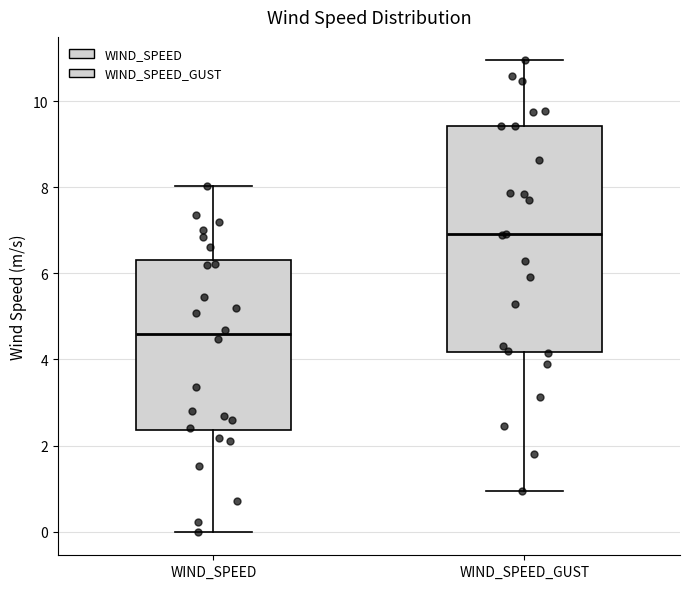

Reading left to right, transcribe this box plot: for each box, give where its median line is, the range the box spans, and where its two whiskers end, as read against the y-axis. The values are not printed on the chart, so give them approximately, as read against the axis.

WIND_SPEED: median 4.6, box 2.4 to 6.4, whiskers 0.0 to 8.0
WIND_SPEED_GUST: median 7.0, box 4.2 to 9.4, whiskers 1.0 to 11.0